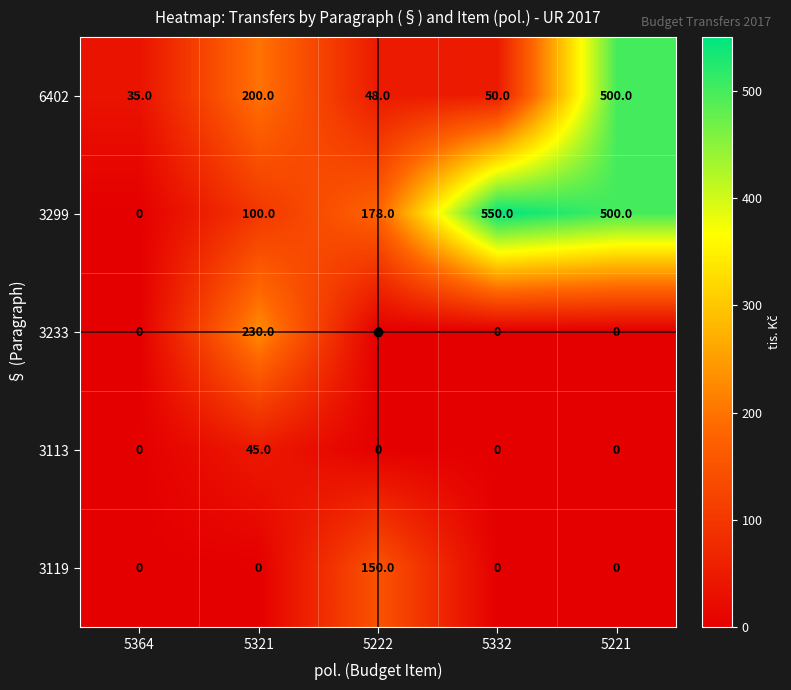

Which series has the largest total across all categories?

3299